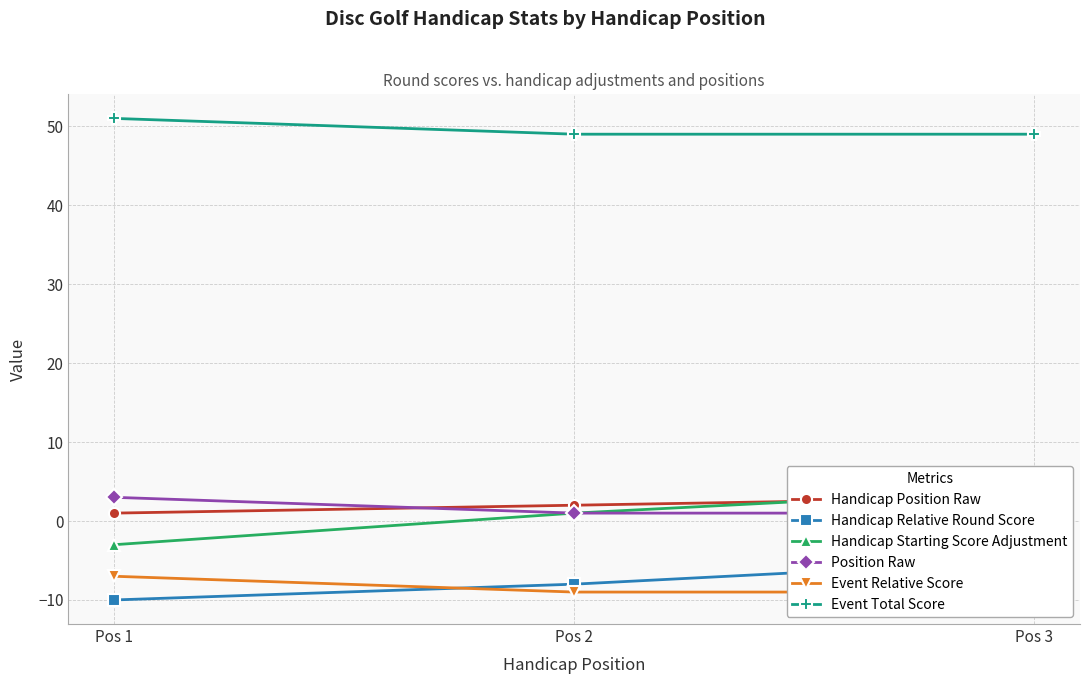

Rank the series at Pos 2 from highest to lowest value.

Event Total Score, Handicap Position Raw, Handicap Starting Score Adjustment, Position Raw, Handicap Relative Round Score, Event Relative Score